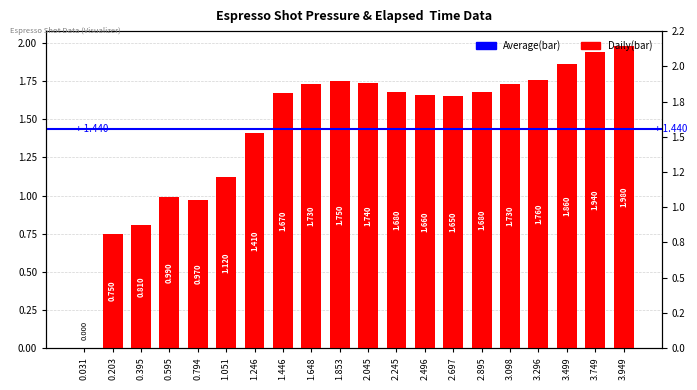

Which label corresponds to the smallest value in the chart?

0.031